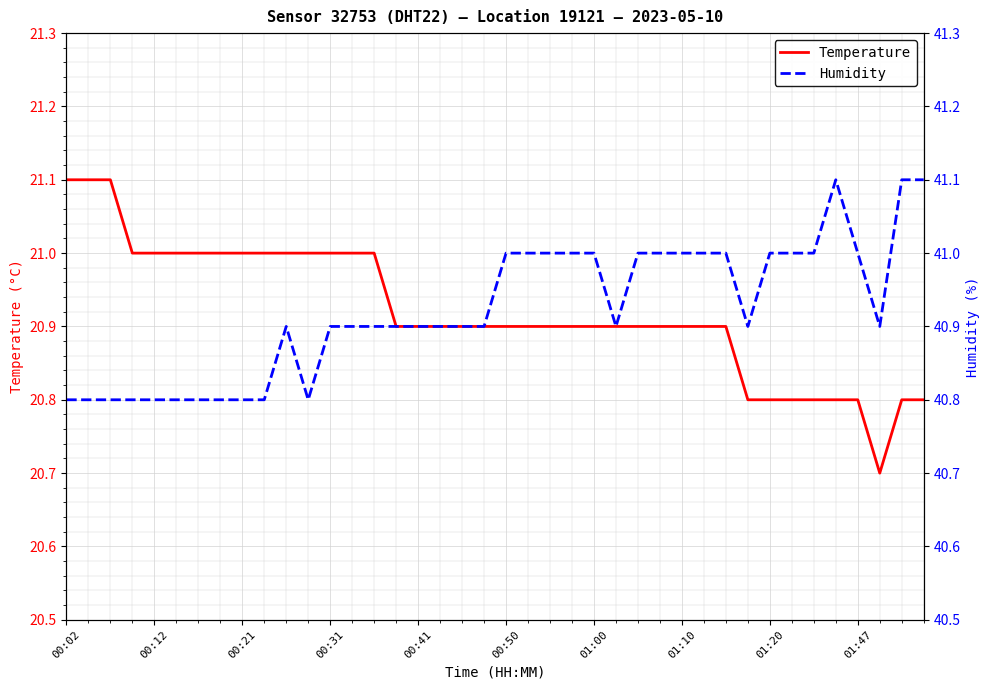

Which series has the largest range (max minus min)?

Temperature